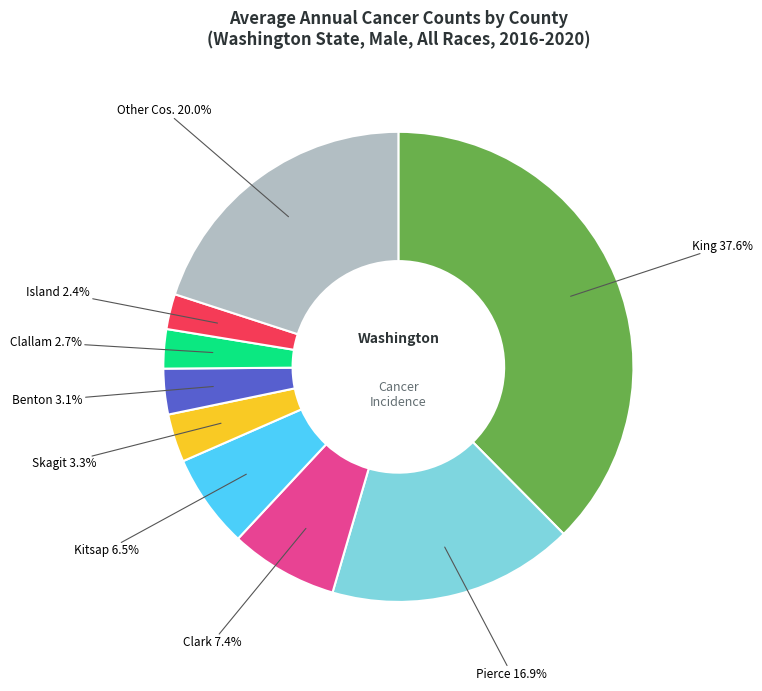

Is there a majority slice in this chart?

No